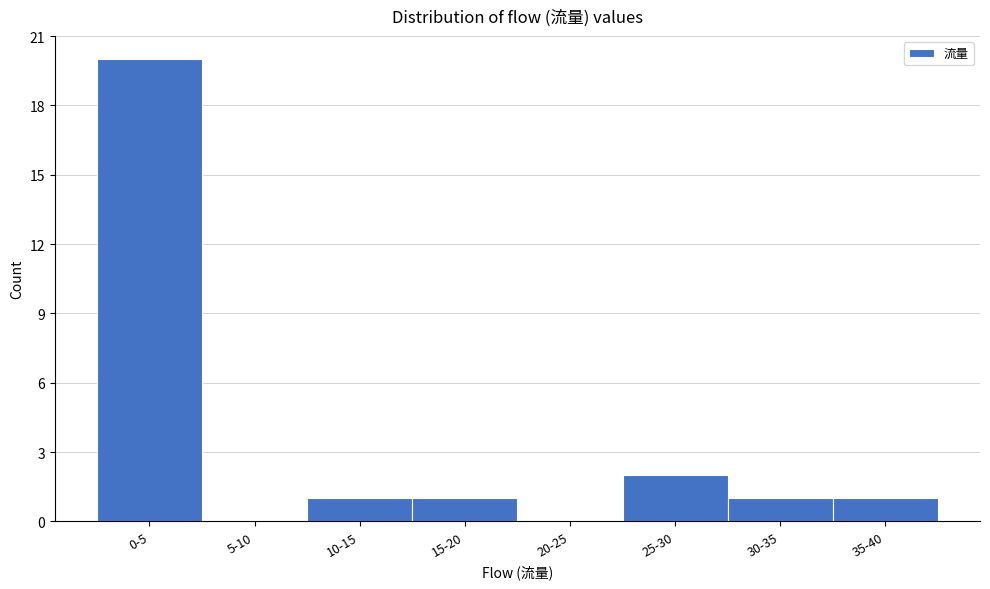

Reading left to right, list all the values displayed in this chart.

0-5=20	5-10=0	10-15=1	15-20=1	20-25=0	25-30=2	30-35=1	35-40=1